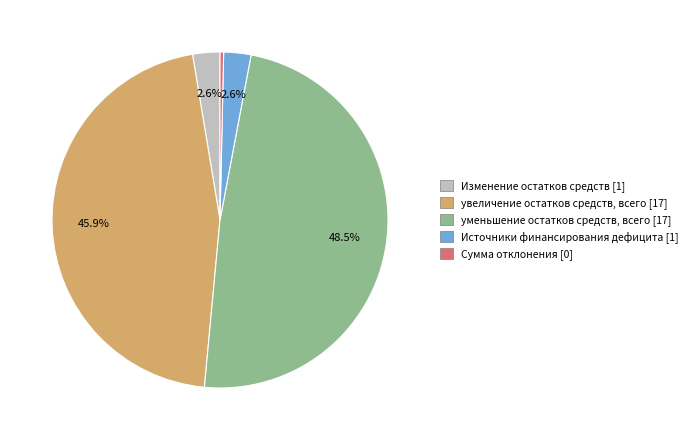

Approximately how many times larger is the value at увеличение остатков средств, всего compared to уменьшение остатков средств, всего?

0.9